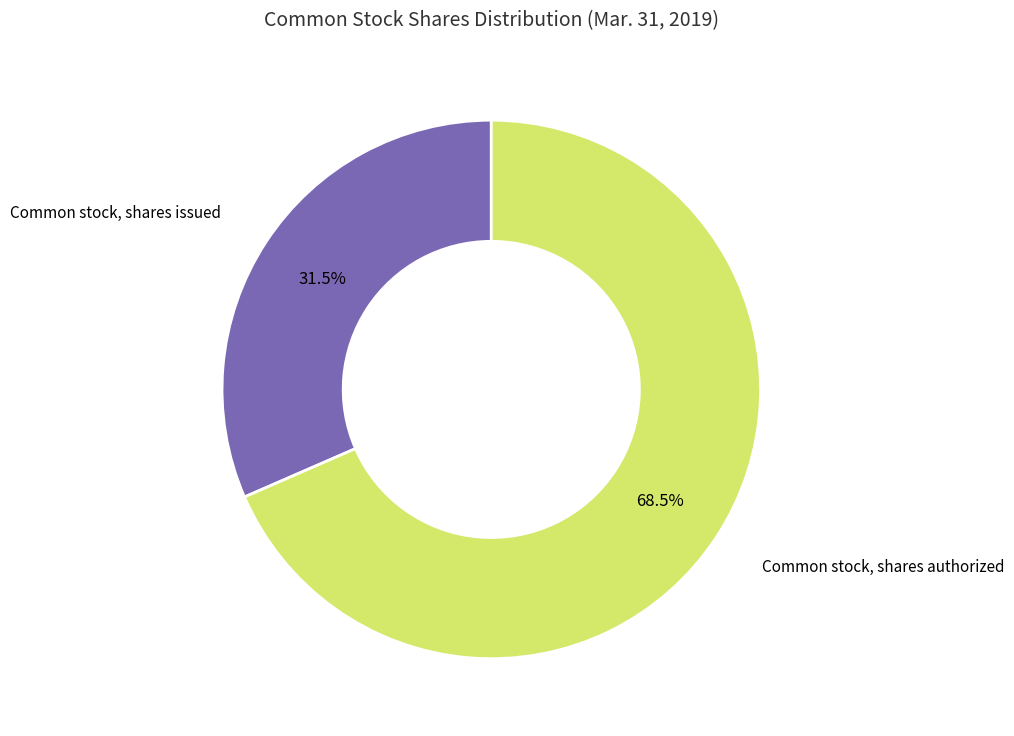

Between Common stock, shares issued and Common stock, shares authorized, which is larger?

Common stock, shares authorized